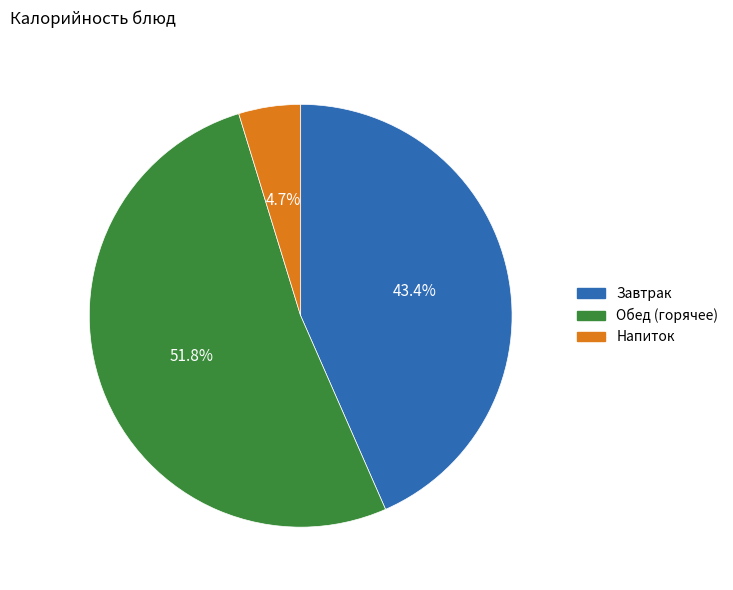

Is there any slice that represents more than half of the pie?

Yes